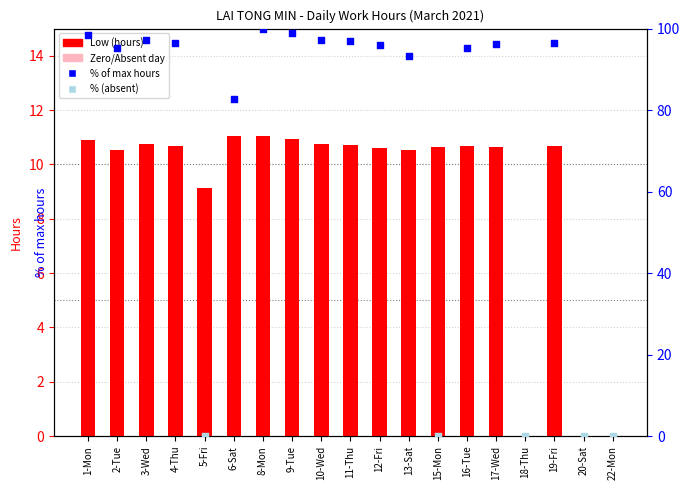

What is the change in value from 3-Wed to 4-Thu?

-0.1